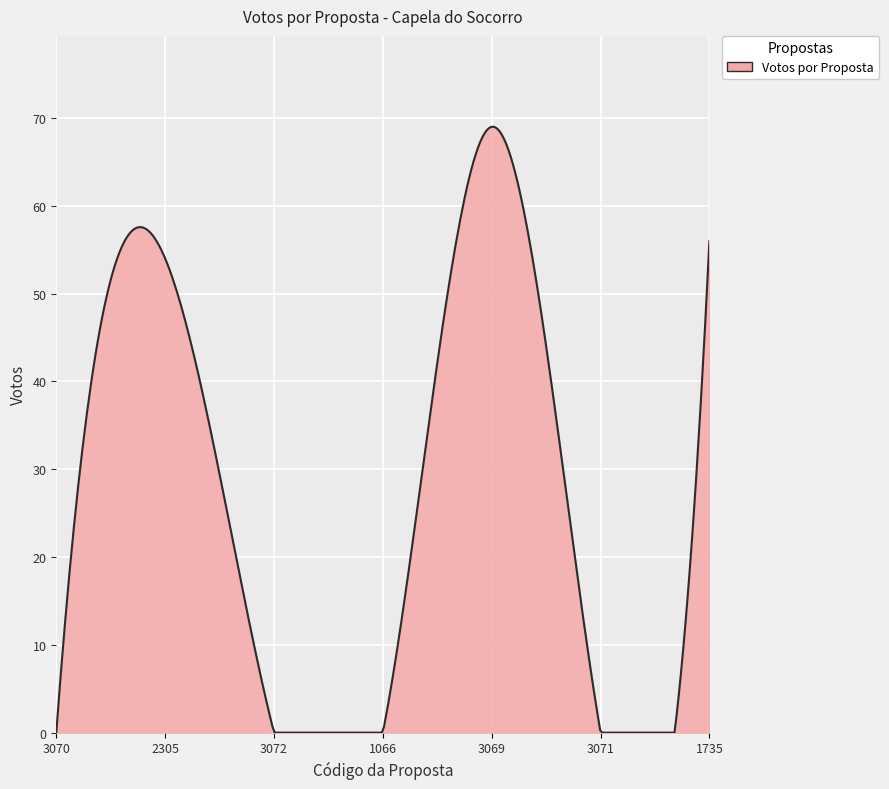

What is the difference between the maximum and minimum values?

69.0